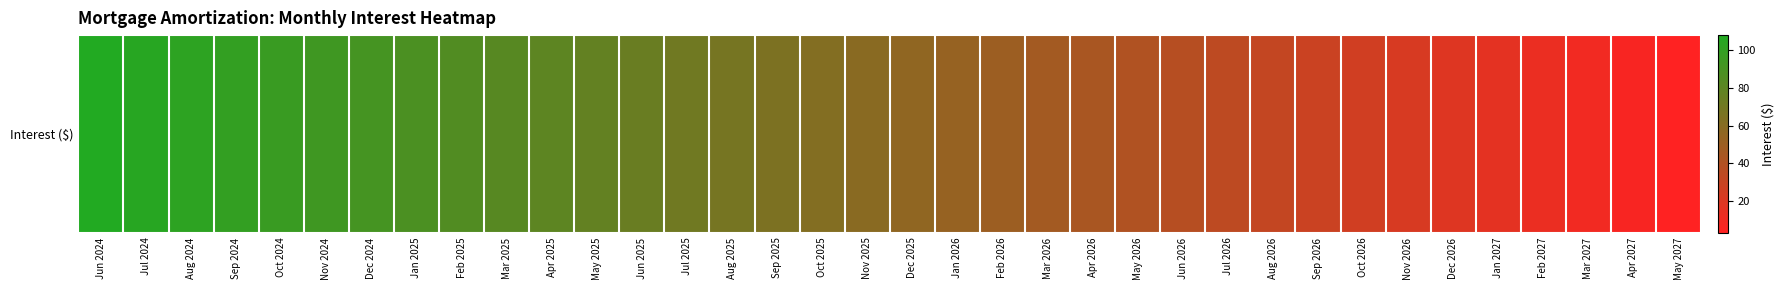

Reading left to right, list all the values displayed in this chart.

Jun 2024=108.0	Jul 2024=105.2	Aug 2024=102.4	Sep 2024=99.6	Oct 2024=96.8	Nov 2024=93.9	Dec 2024=91.1	Jan 2025=88.2	Feb 2025=85.3	Mar 2025=82.4	Apr 2025=79.5	May 2025=76.6	Jun 2025=73.7	Jul 2025=70.8	Aug 2025=67.8	Sep 2025=64.9	Oct 2025=61.9	Nov 2025=58.9	Dec 2025=55.9	Jan 2026=52.9	Feb 2026=49.9	Mar 2026=46.9	Apr 2026=43.8	May 2026=40.8	Jun 2026=37.7	Jul 2026=34.6	Aug 2026=31.6	Sep 2026=28.5	Oct 2026=25.4	Nov 2026=22.2	Dec 2026=19.1	Jan 2027=15.9	Feb 2027=12.8	Mar 2027=9.6	Apr 2027=6.4	May 2027=3.2